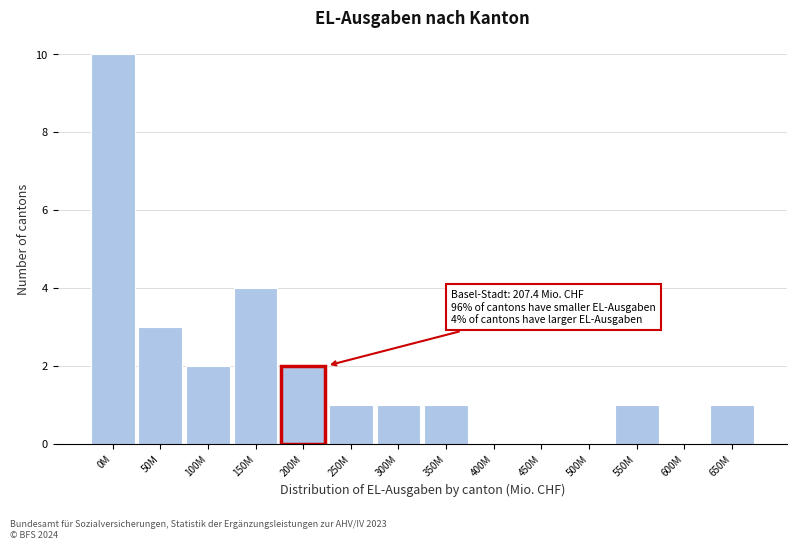

Reading right to left, extract all data points from this chart.

650M=1	600M=0	550M=1	500M=0	450M=0	400M=0	350M=1	300M=1	250M=1	200M=2	150M=4	100M=2	50M=3	0M=10